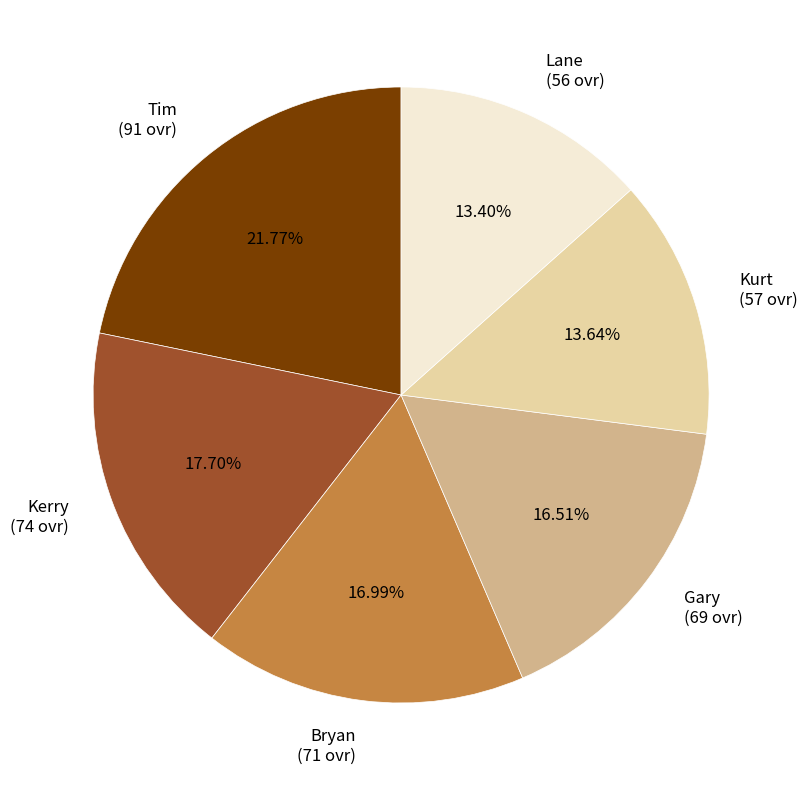

Which category has the biggest portion of the pie?

Tim